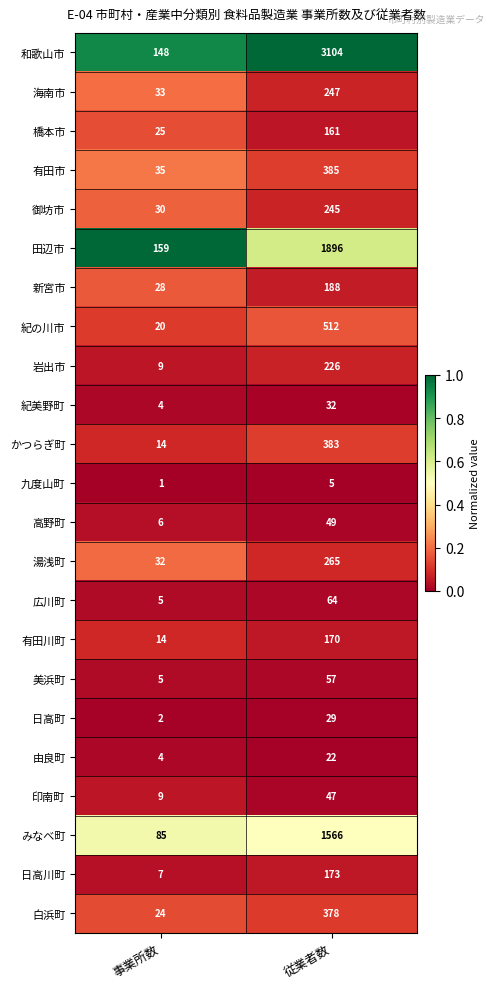

At which category does the chart reach its peak across all series?

従業者数